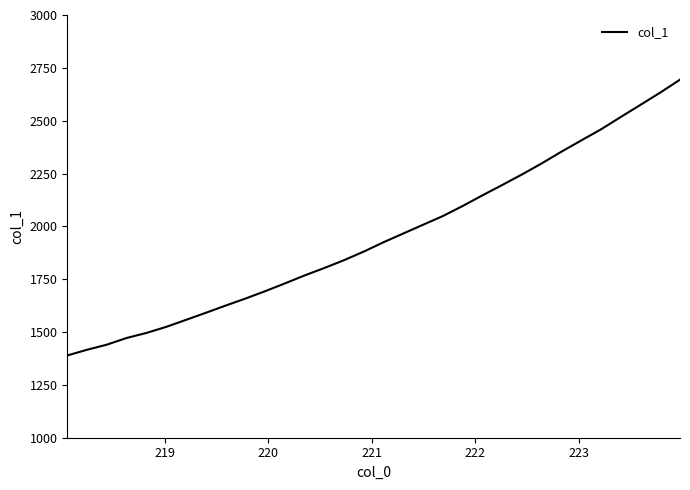

What is the difference between the maximum and minimum values?

1304.7